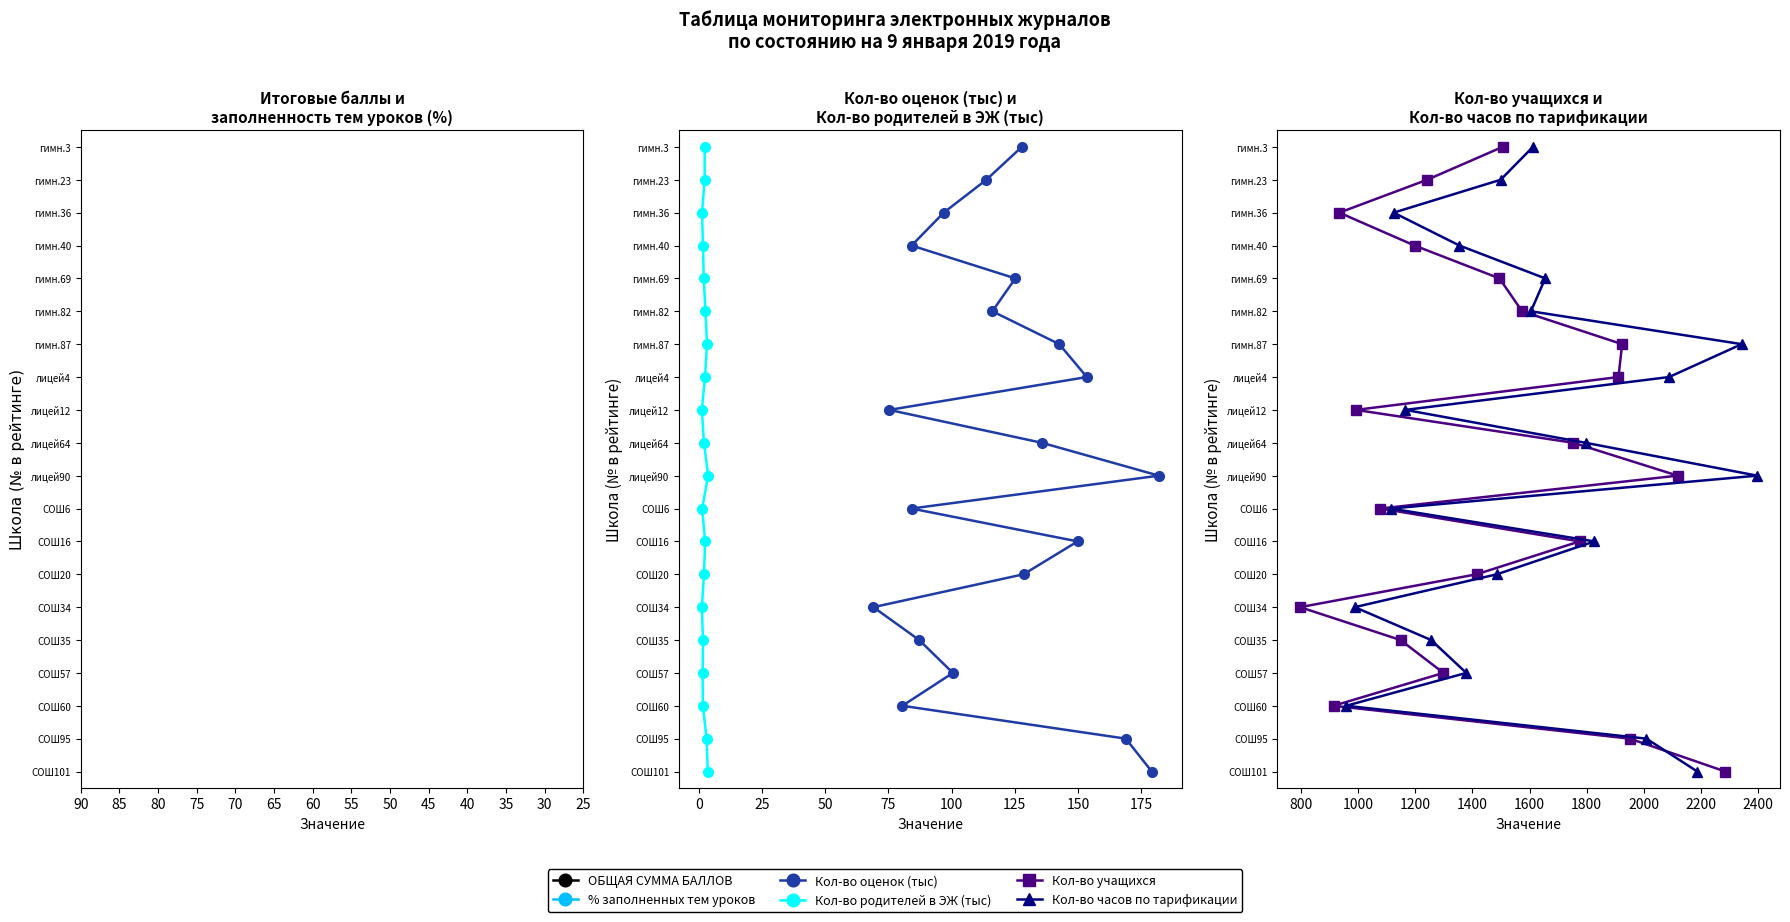

What is the value of the Кол-во родителей в ЭЖ (тыс) point at the 5th from the left?

5